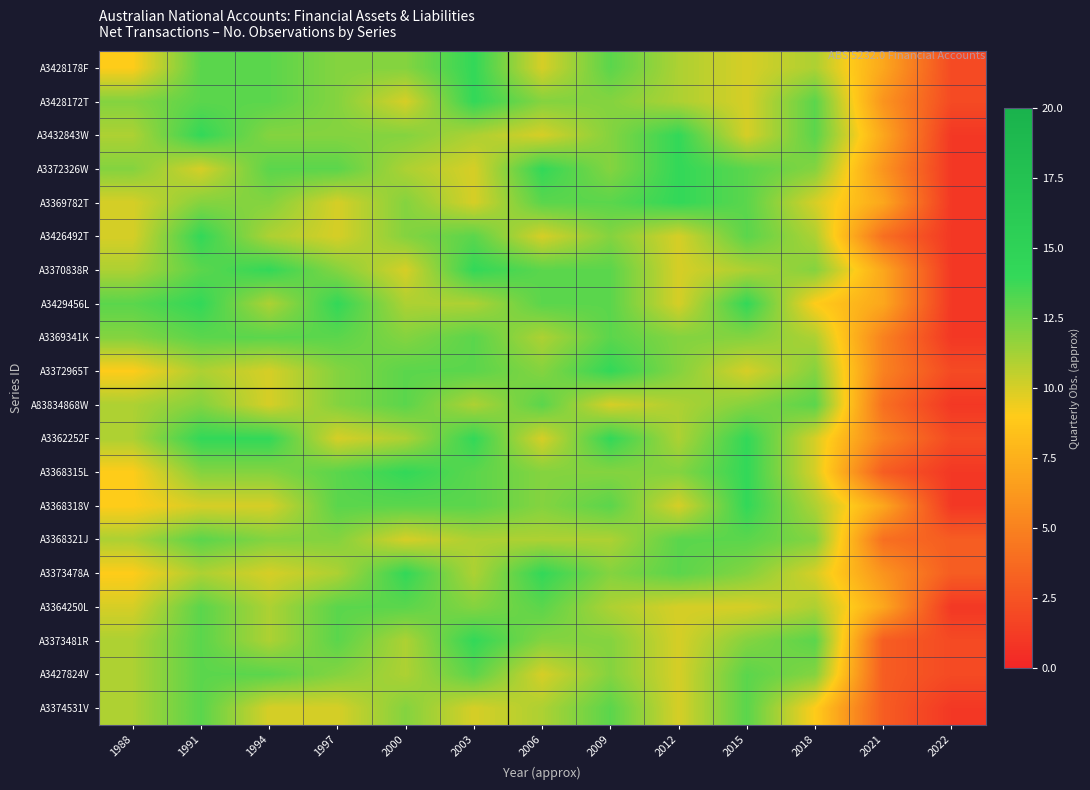

Rank the series by their maximum value, from highest to lowest.

A3428178F, A3428172T, A3432843W, A3372326W, A3369782T, A3426492T, A3370838R, A3429456L, A3372965T, A3362252F, A3368315L, A3368318V, A3373478A, A3373481R, A3369341K, A83834868W, A3368321J, A3364250L, A3427824V, A3374531V